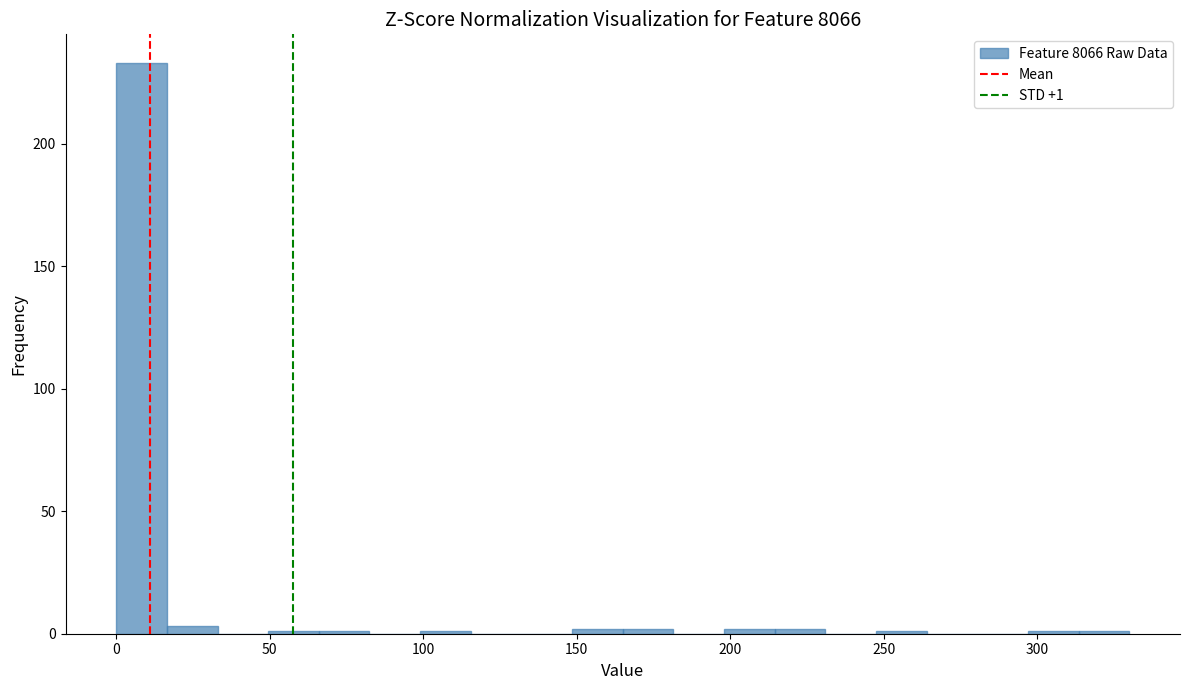

Read against the x-axis, roughly where is the centre of the tallest bar?

10